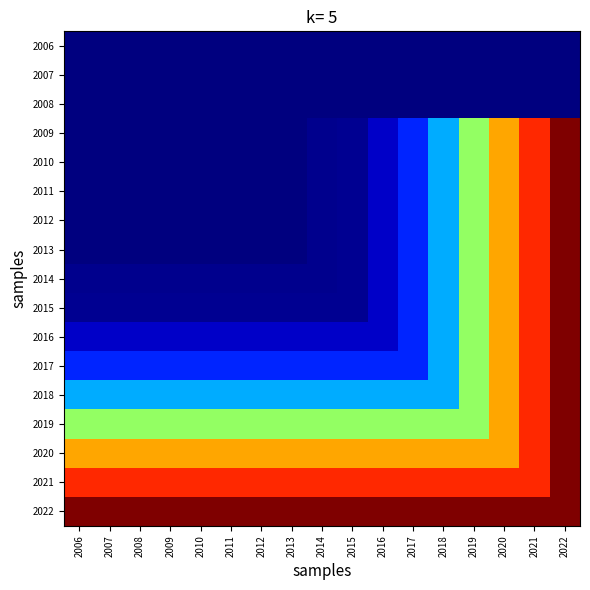

At 2015, list the series in order from smallest to largest.

2006, 2007, 2008, 2009, 2010, 2011, 2012, 2013, 2014, 2015, 2016, 2017, 2018, 2019, 2020, 2021, 2022